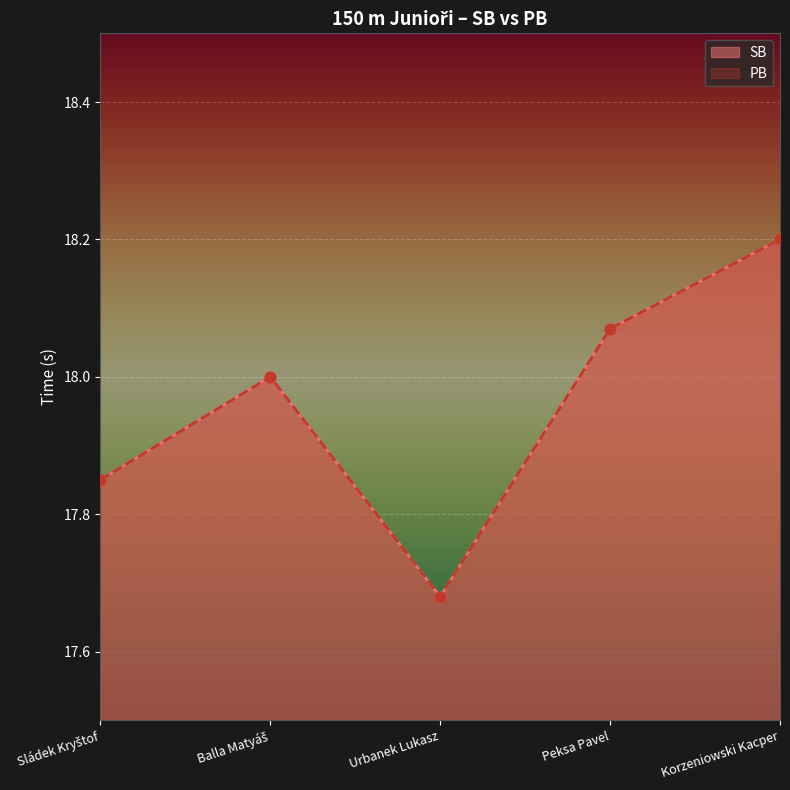

At which category is the sum across all series the highest?

Korzeniowski Kacper